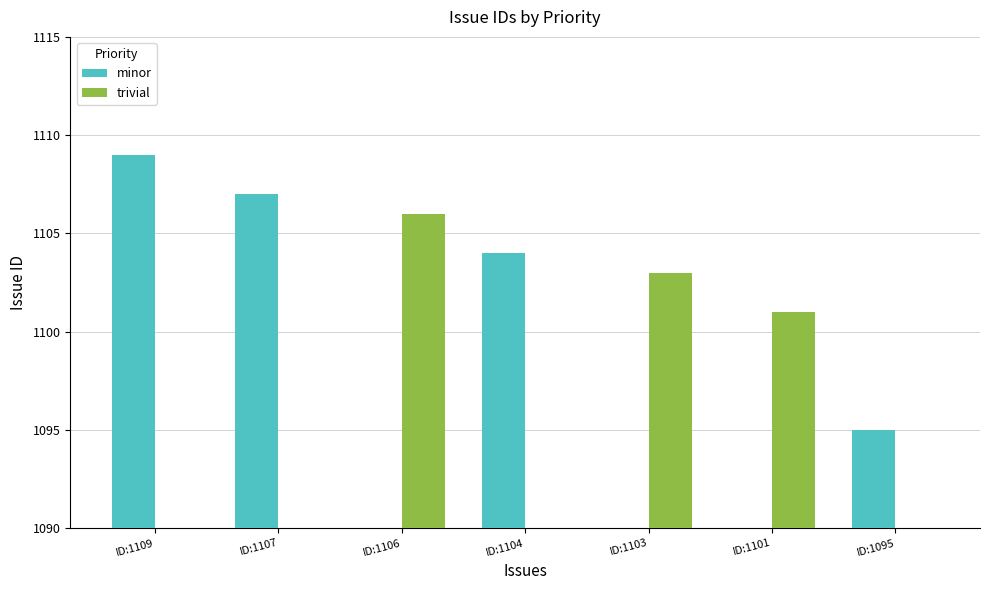

The trivial series shows 0 at ID:1104. True or false?

True